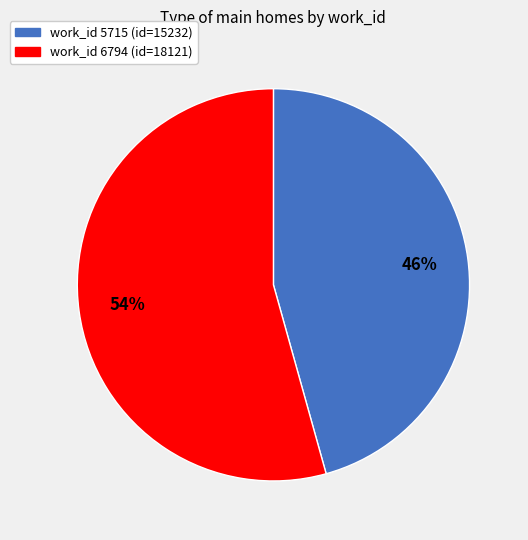

Is there a majority slice in this chart?

Yes